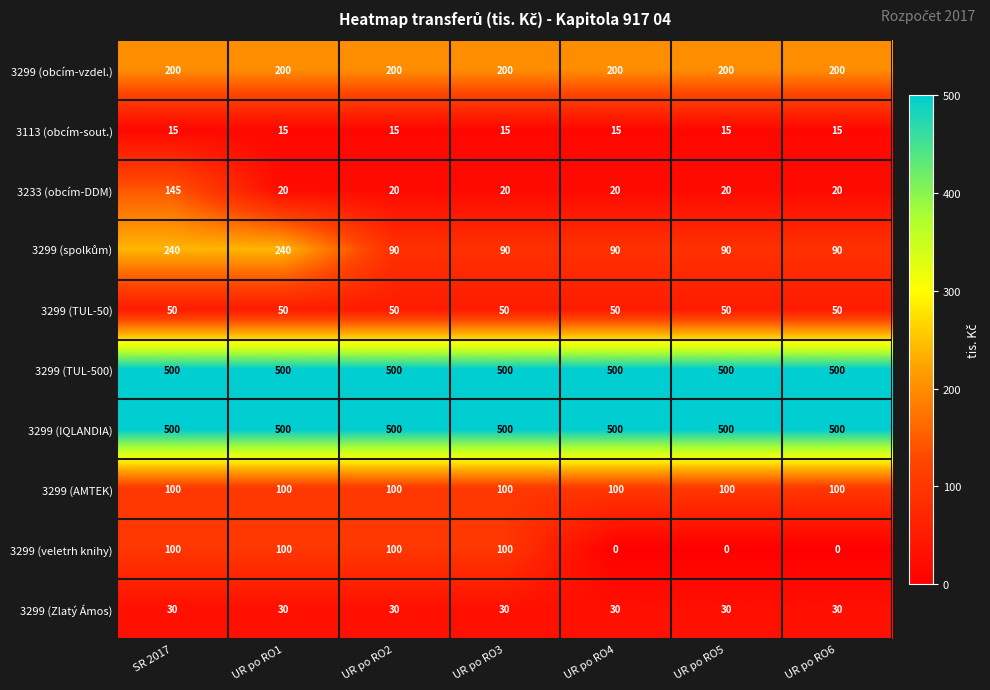

Is it true that 3299 (TUL-500) equals 764 at UR po RO3?

False